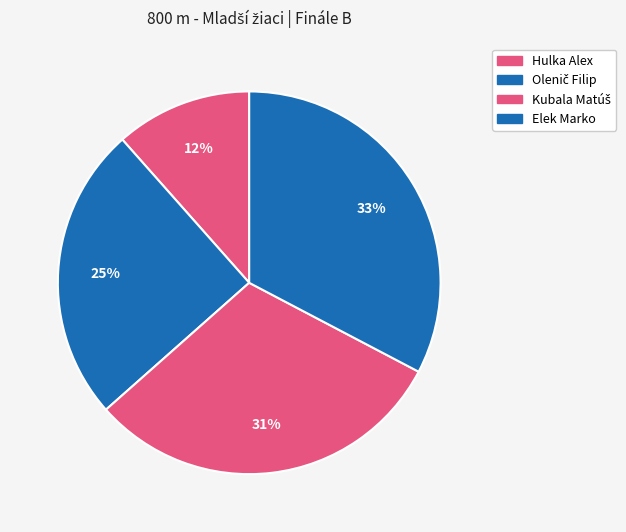

How many slices are in this pie chart?

4